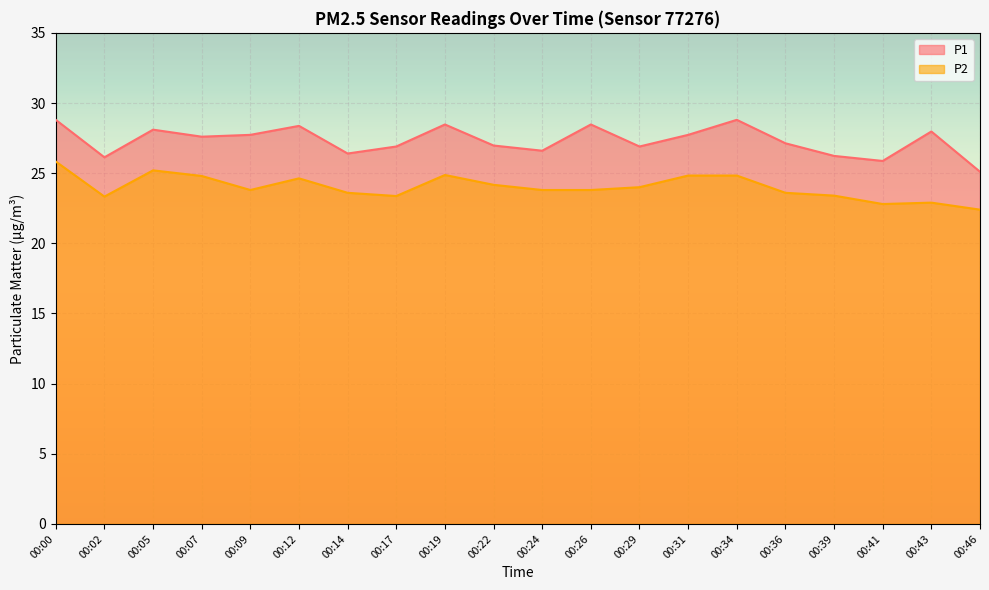

How many lines are shown in the chart?

2